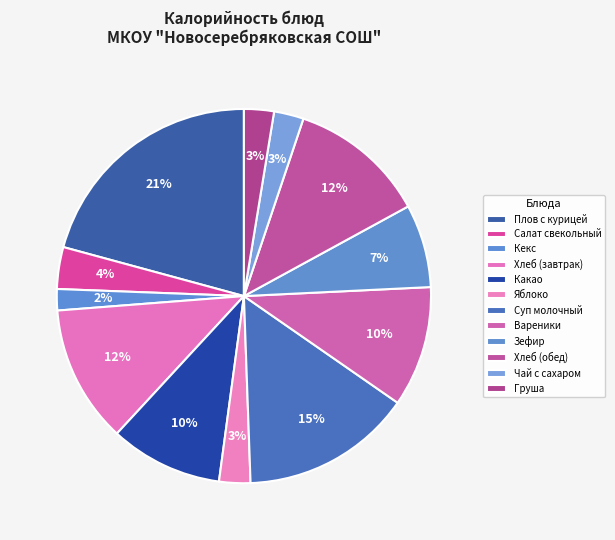

Which slice is the smallest?

Кекс